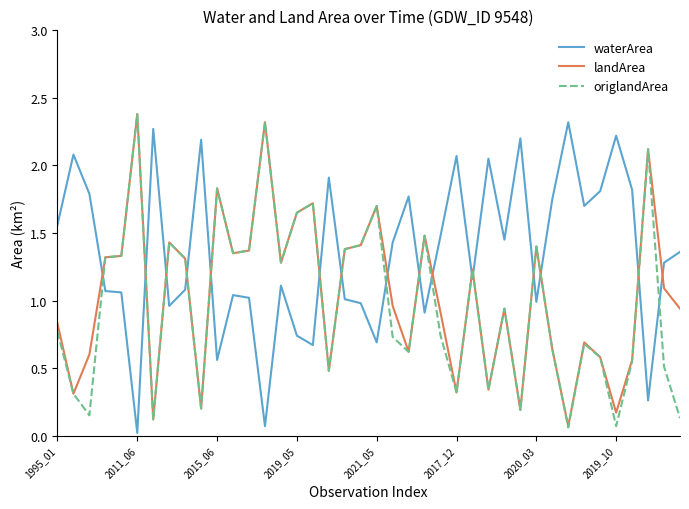

True or false: waterArea and origlandArea cross at least once.

True